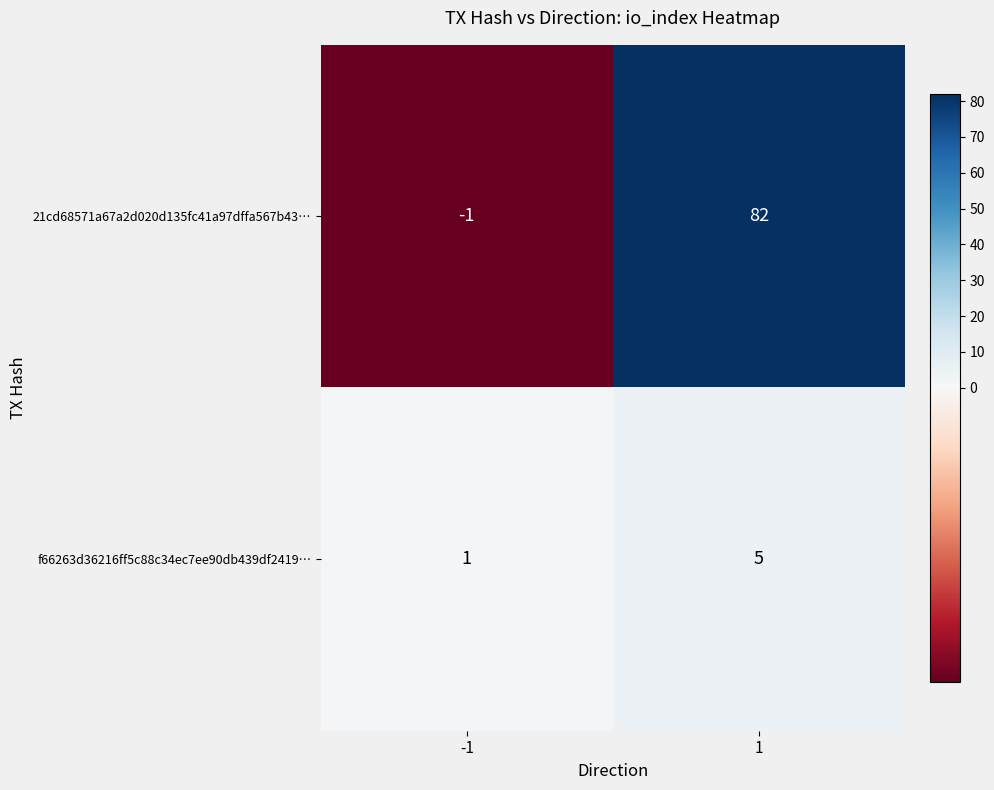

At 1, list the series in order from smallest to largest.

f66263d36216ff5c88c34ec7ee90db439df2419…, 21cd68571a67a2d020d135fc41a97dffa567b43…